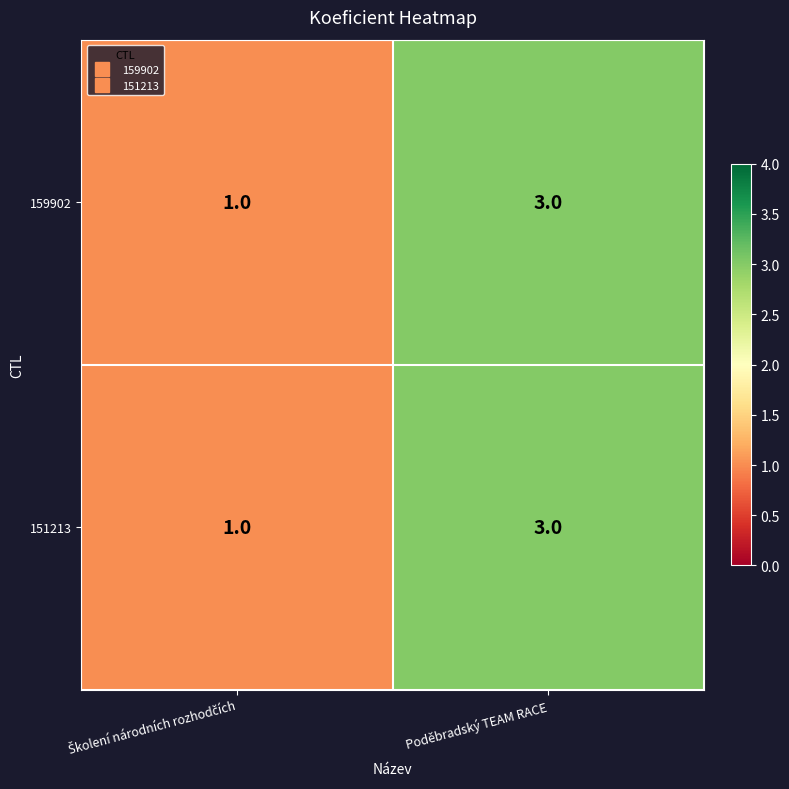

Reading left to right, transcribe all the data shown in this chart.

159902: 1	3
151213: 1	3